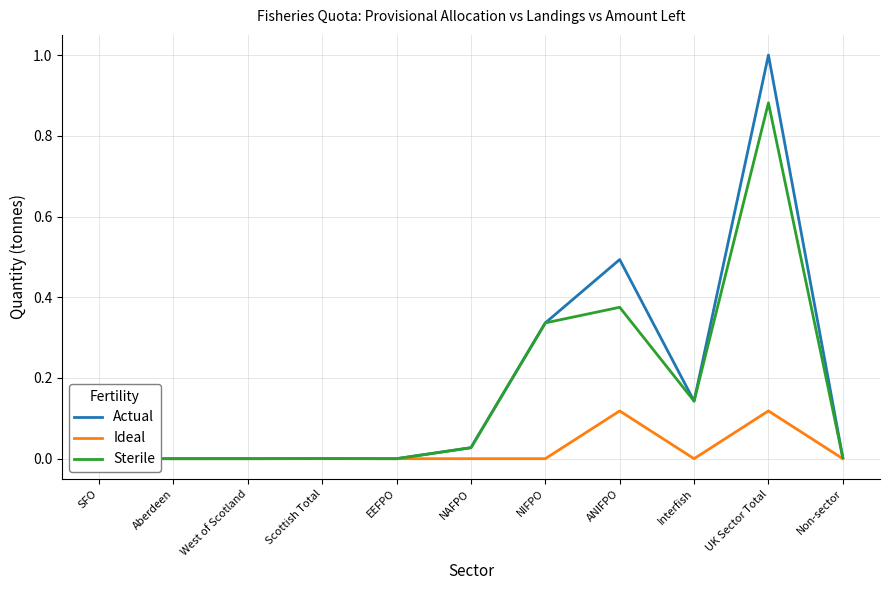

Does the chart have visible grid lines?

Yes